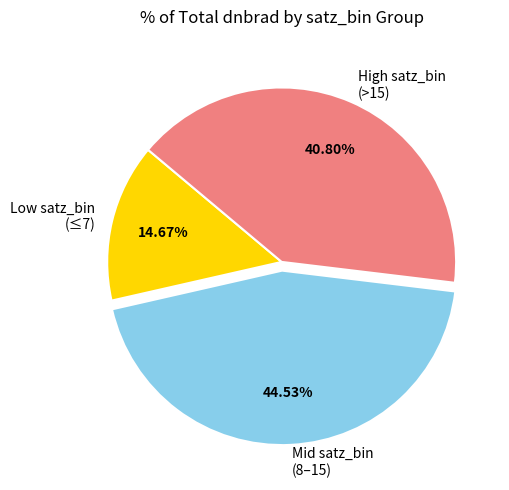

Combined, do High satz_bin (>15) and Mid satz_bin (8–15) account for over 50%?

Yes